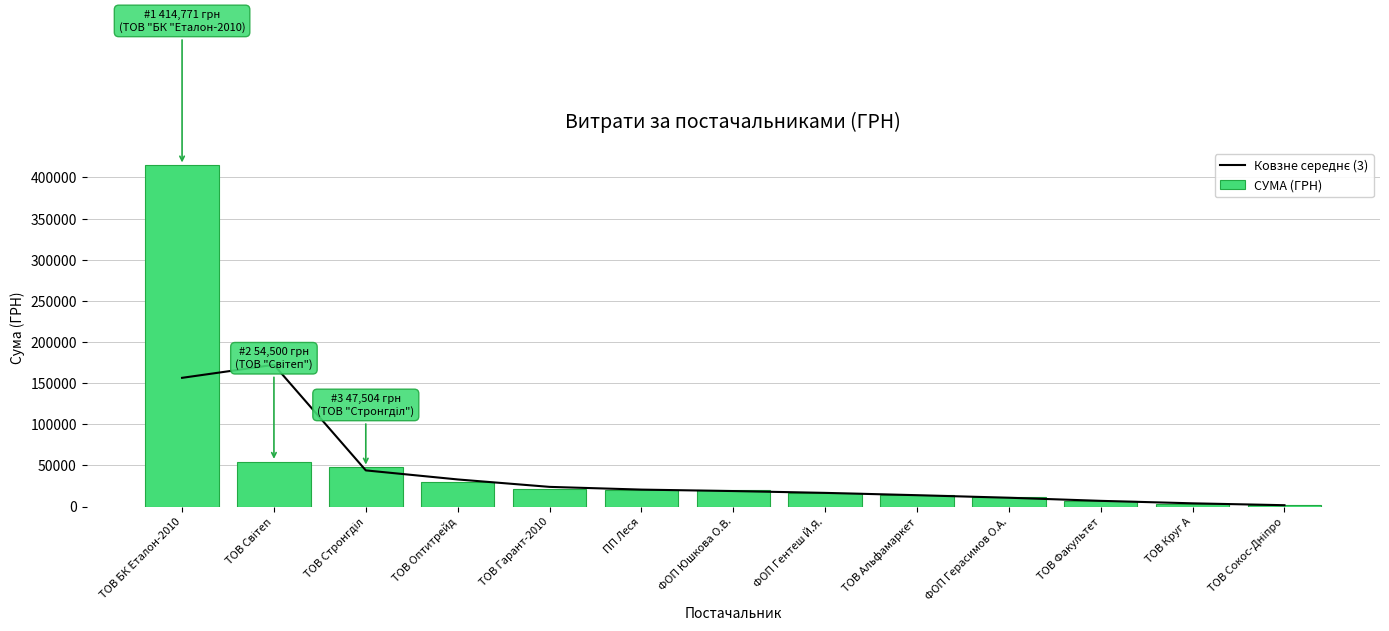

The СУМА (ГРН) series shows 4364.7 at ТОВ Круг А. True or false?

False